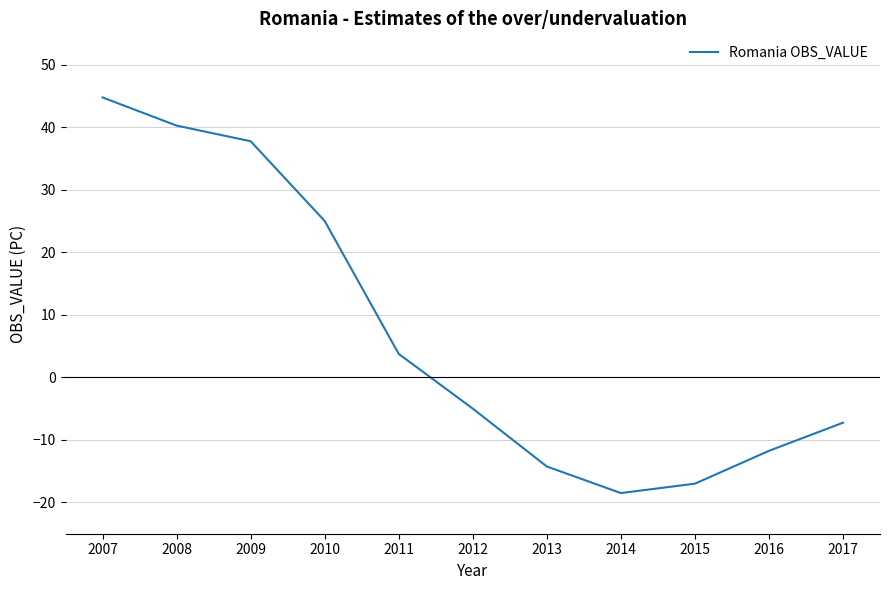

What is the difference between the values at 2016 and 2009?

49.5